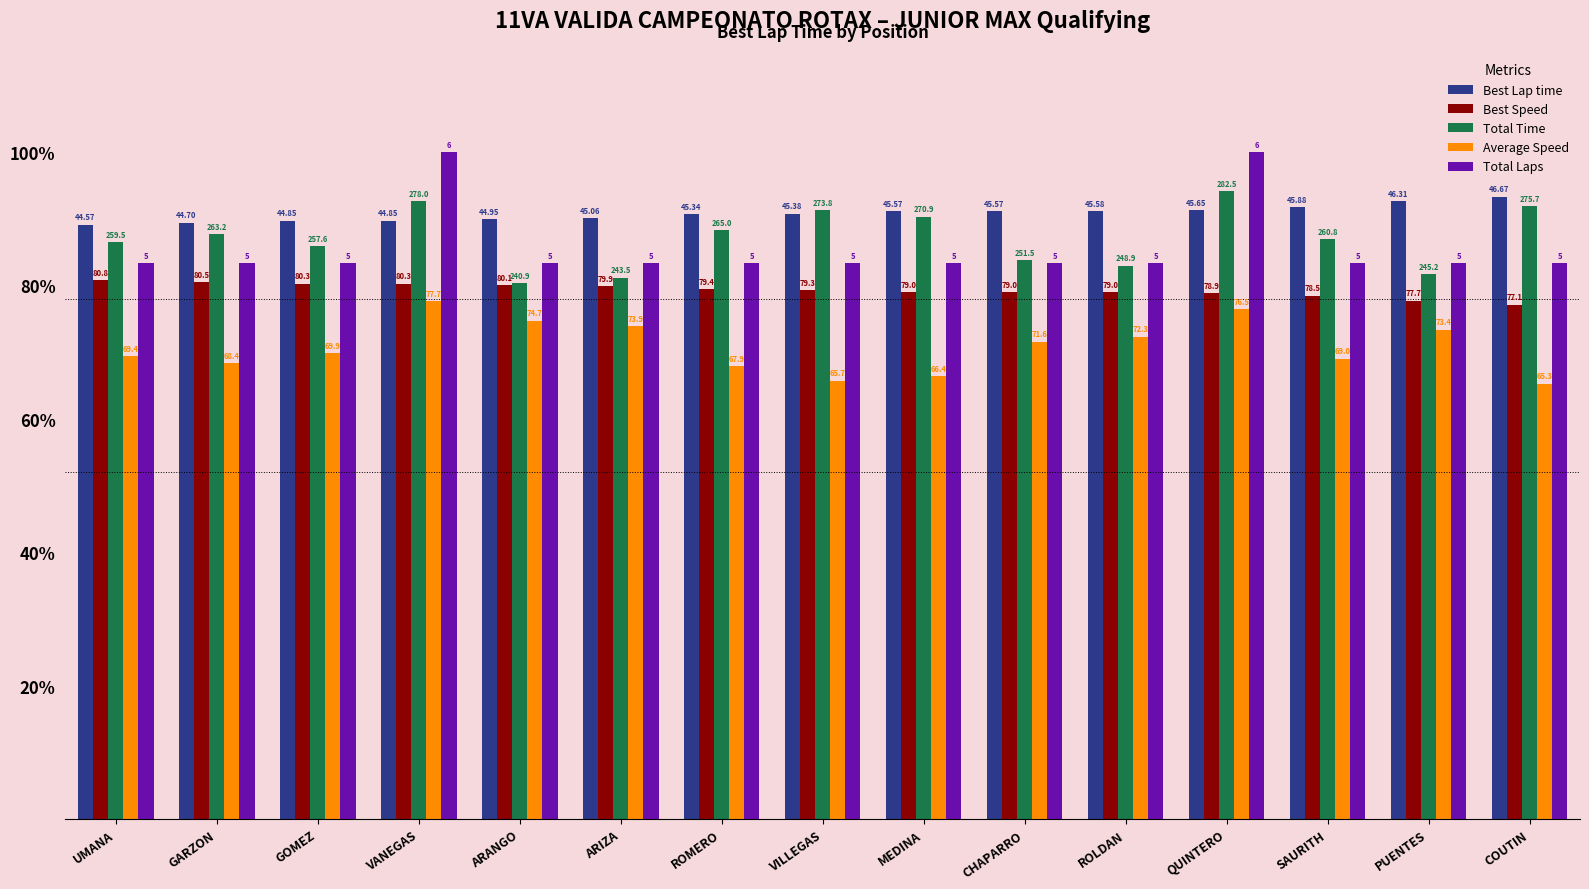

Reading left to right, list all the values displayed in this chart.

Best Lap time: 0.9	0.9	0.9	0.9	0.9	0.9	0.9	0.9	0.9	0.9	0.9	0.9	0.9	0.9	0.9
Best Speed: 0.8	0.8	0.8	0.8	0.8	0.8	0.8	0.8	0.8	0.8	0.8	0.8	0.8	0.8	0.8
Total Time: 0.9	0.9	0.9	0.9	0.8	0.8	0.9	0.9	0.9	0.8	0.8	0.9	0.9	0.8	0.9
Average Speed: 0.7	0.7	0.7	0.8	0.7	0.7	0.7	0.7	0.7	0.7	0.7	0.8	0.7	0.7	0.7
Total Laps: 0.8	0.8	0.8	1.0	0.8	0.8	0.8	0.8	0.8	0.8	0.8	1.0	0.8	0.8	0.8